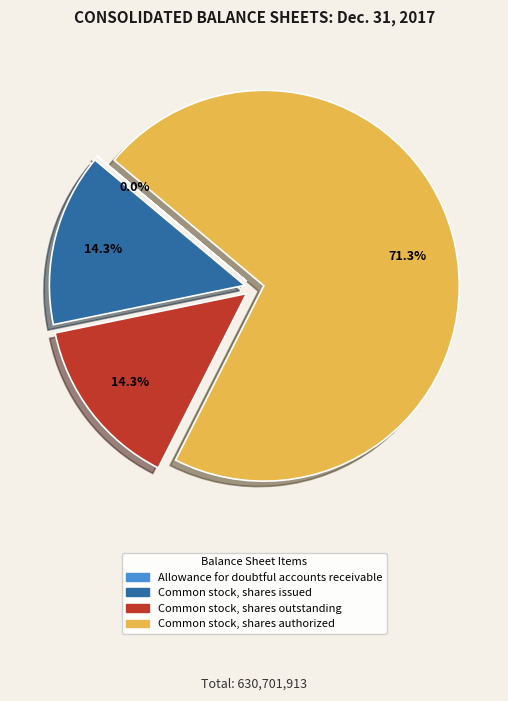

How much of the chart is everything except Common stock, shares outstanding?

85.7%